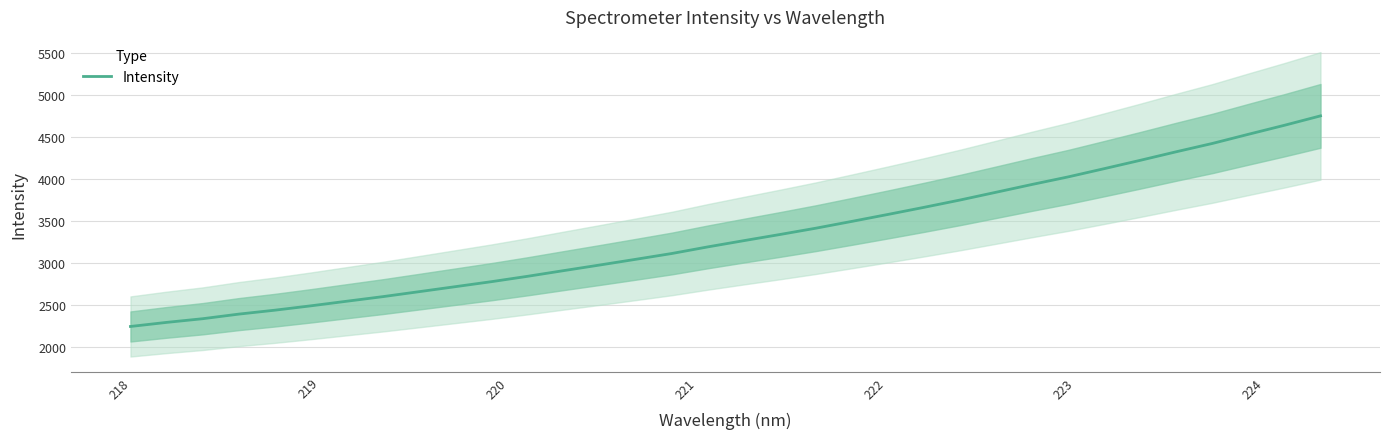

What is the smallest value displayed?

2240.9